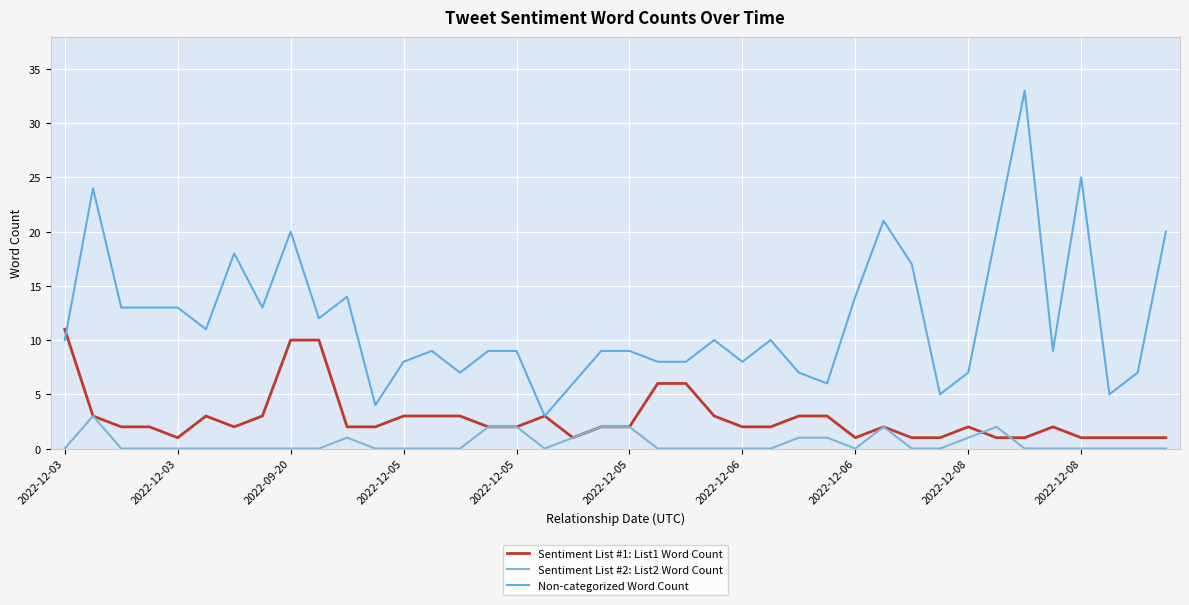

Which series has the largest total across all categories?

Non-categorized Word Count